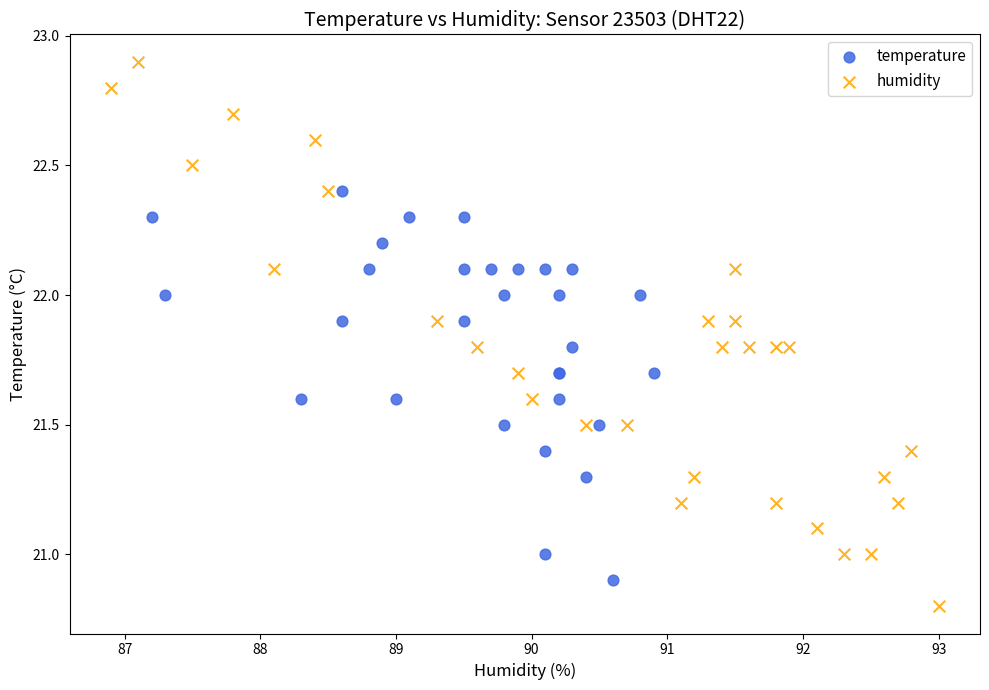

Which series has the widest spread of Y values?

humidity